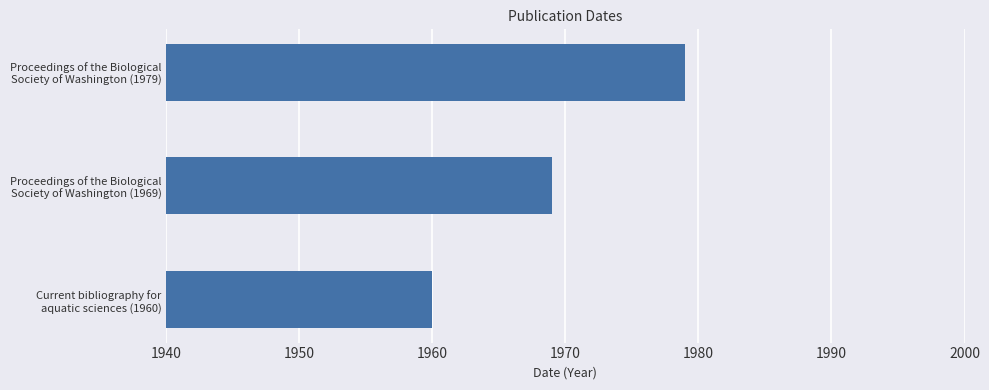

Reading bottom to top, what are all the values shown in this chart?

1960	1969	1979